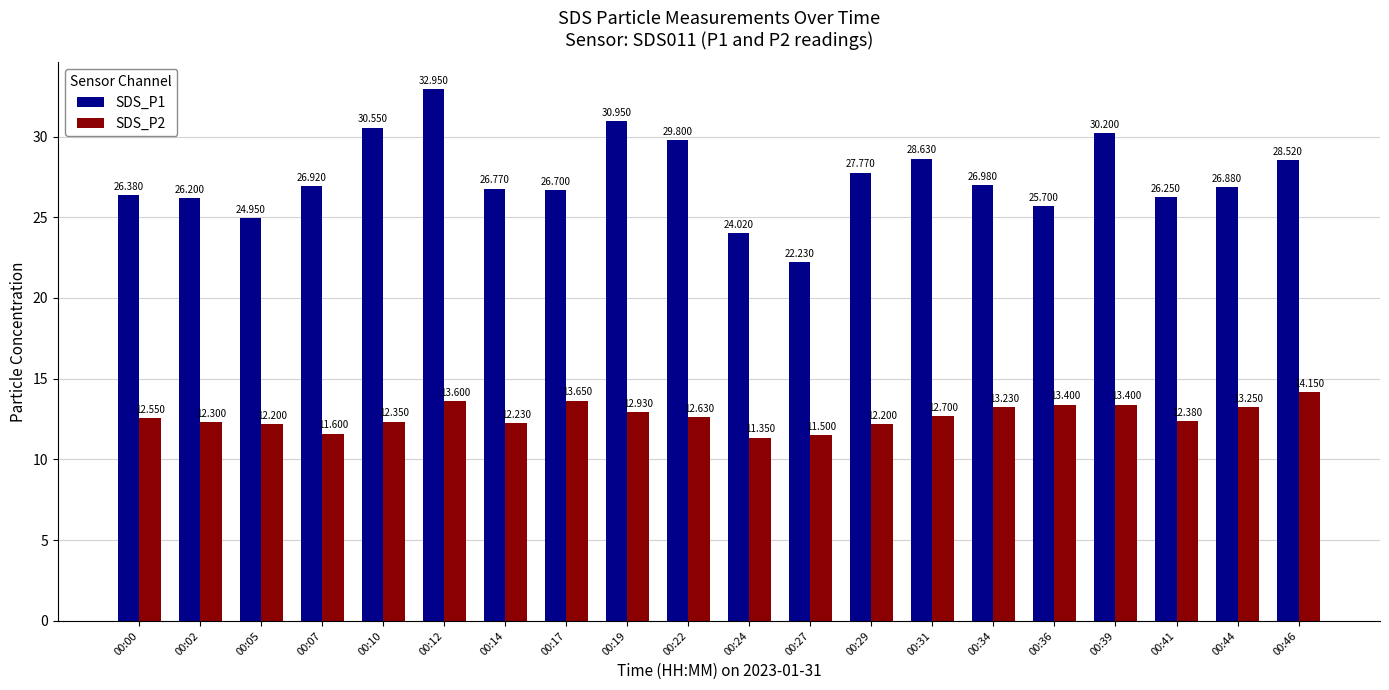

What is the difference between the SDS_P2 values at 00:17 and 00:39?

0.2